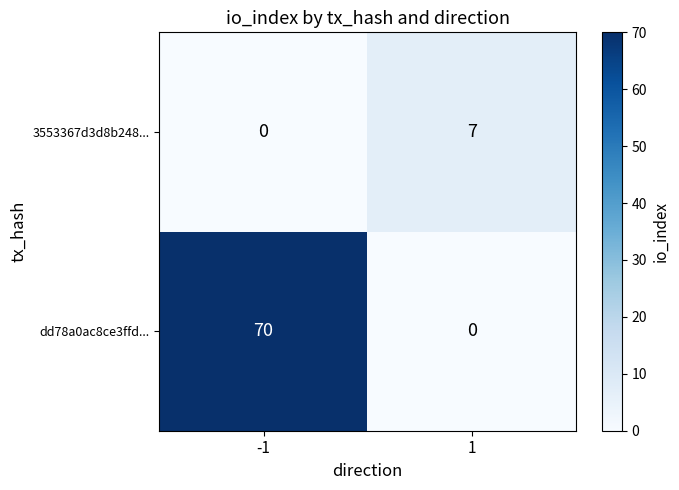

True or false: 3553367d3d8b248... has a value of 12 at 1.

False